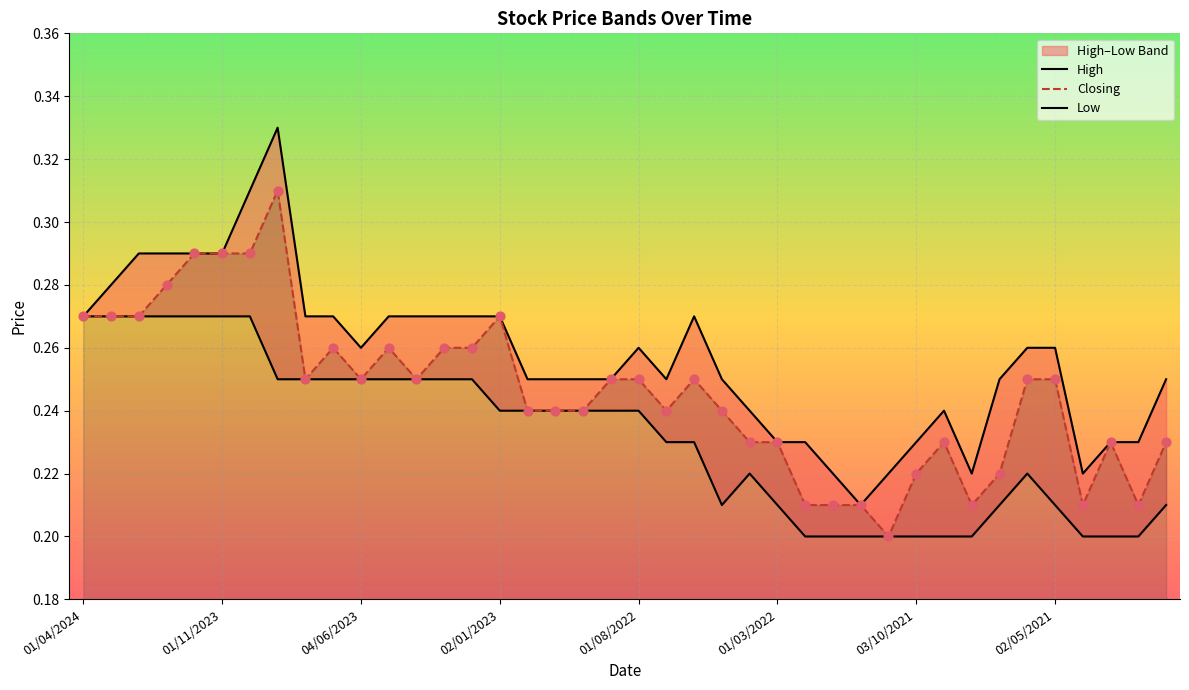

What is the total value across all series at 36?

0.6